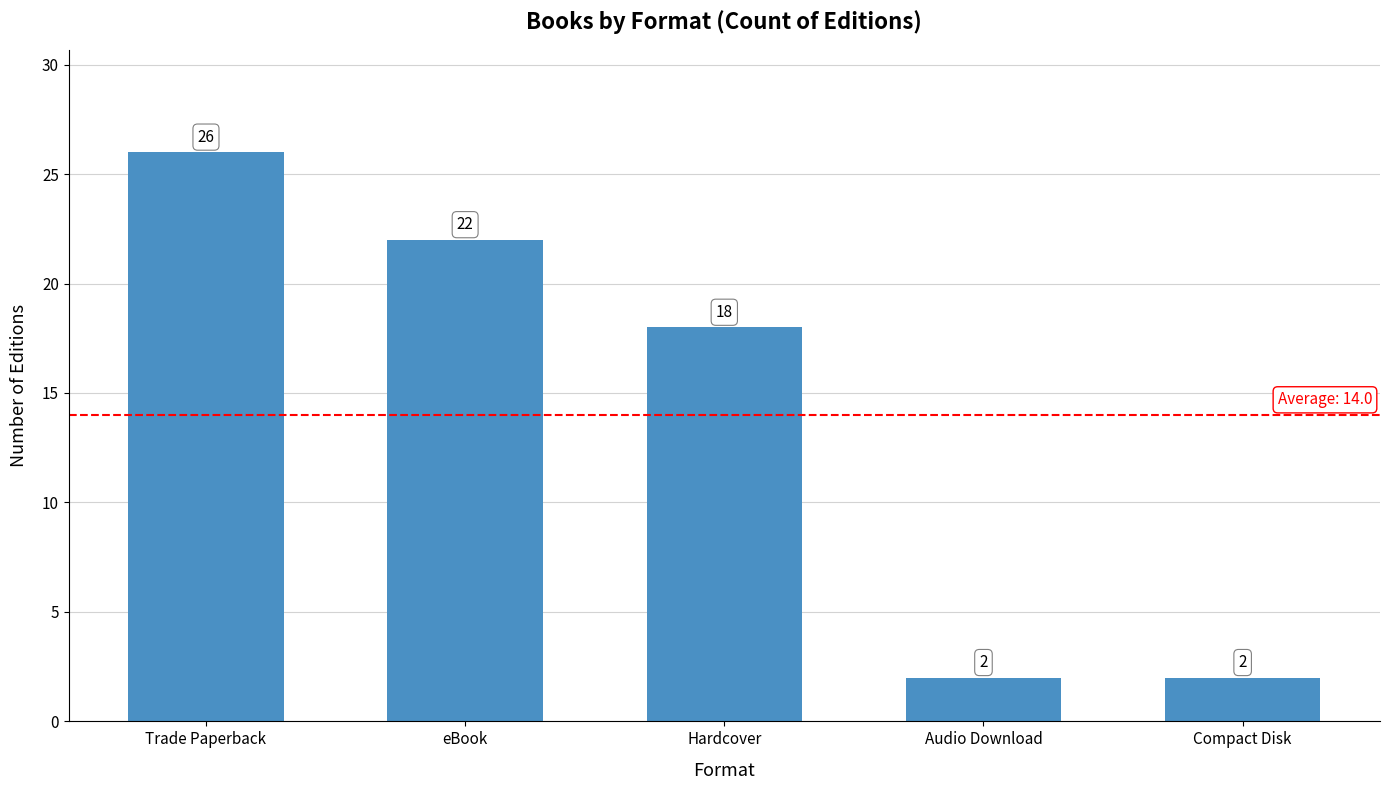

What is the minimum value shown in the chart?

2